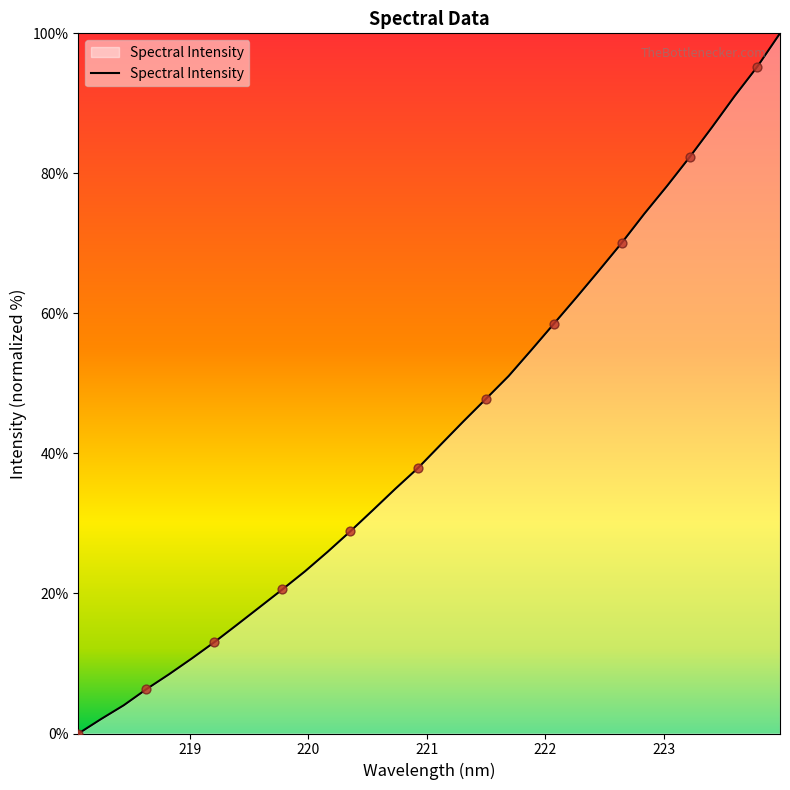

What is the maximum value shown in the chart?

100.0